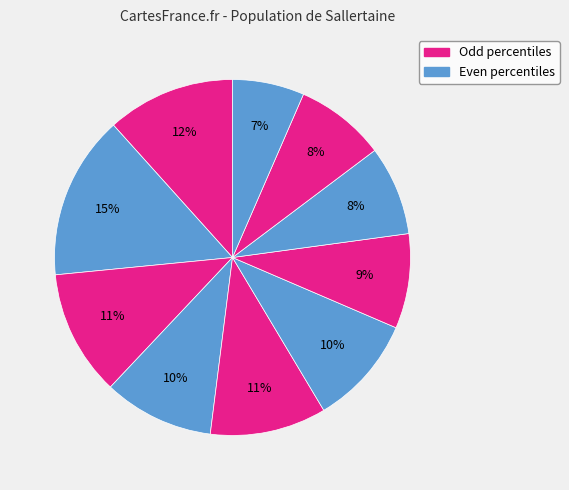

Count the number of slices in the pie.

10